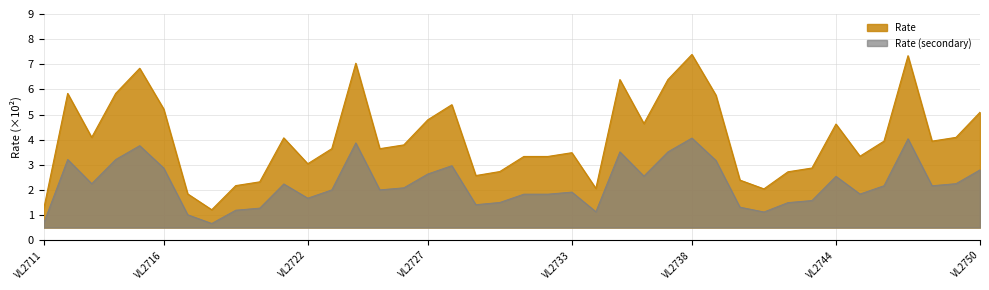

The chart shows a value of 3.3 at VL2731. True or false?

True